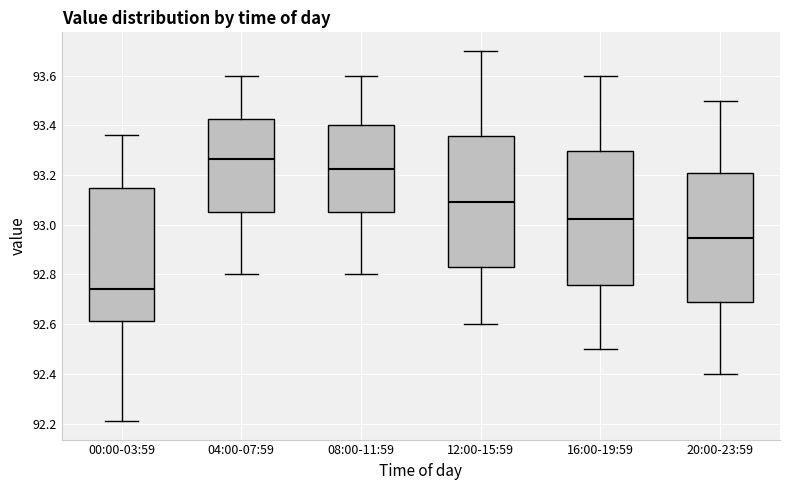

Which box has the lowest median line?

00:00-03:59